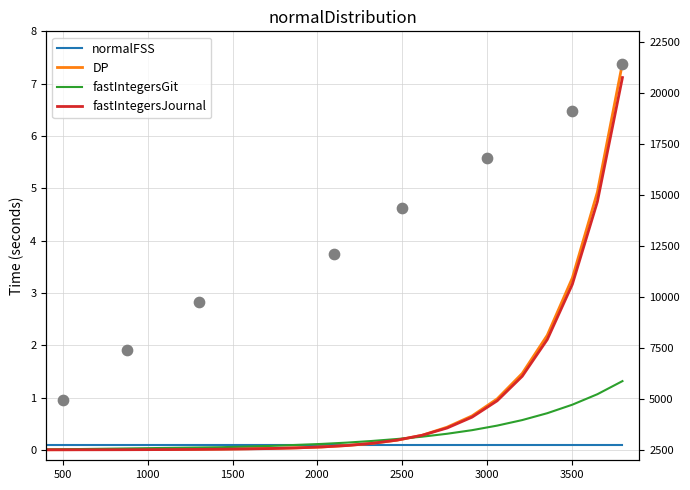

Which series has the widest spread of Y values?

DP